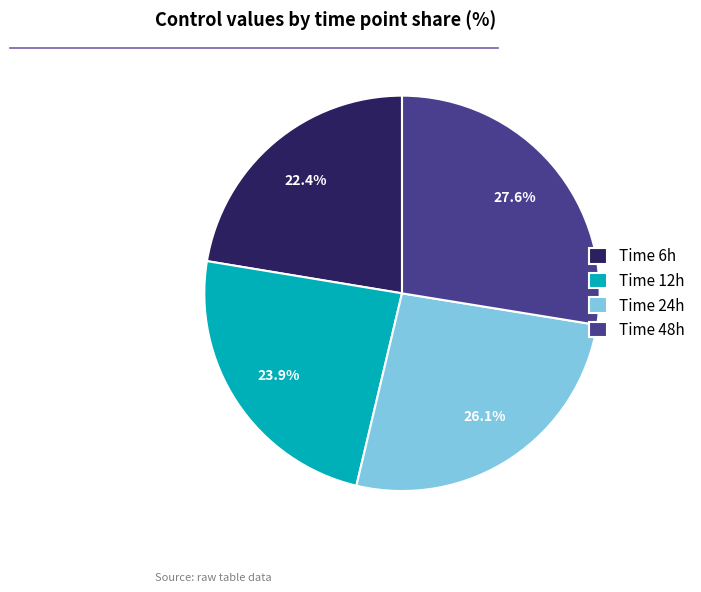

Does Time 12h represent more than half of the total?

No